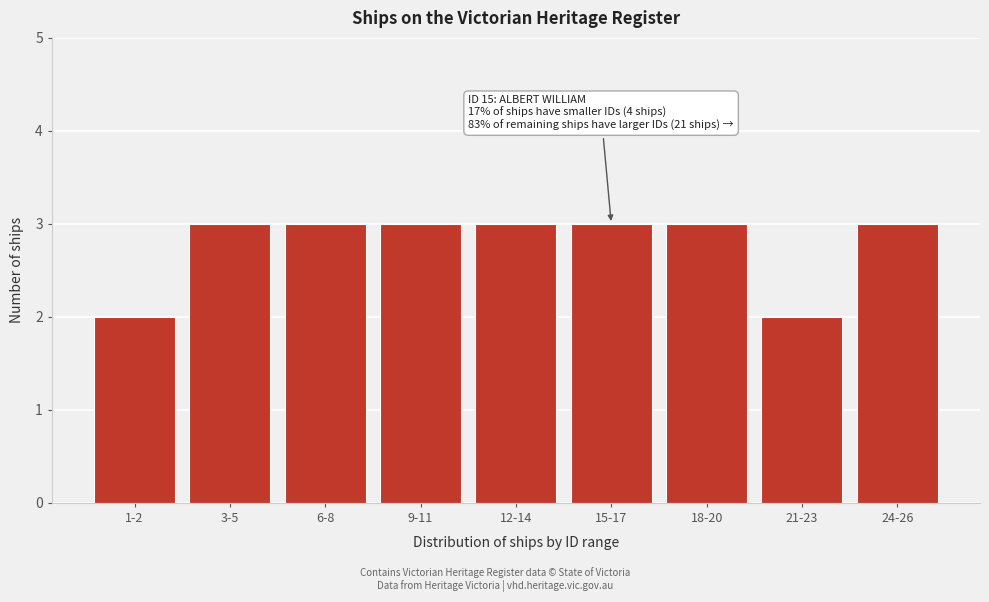

Reading right to left, what are all the values shown in this chart?

3	2	3	3	3	3	3	3	2